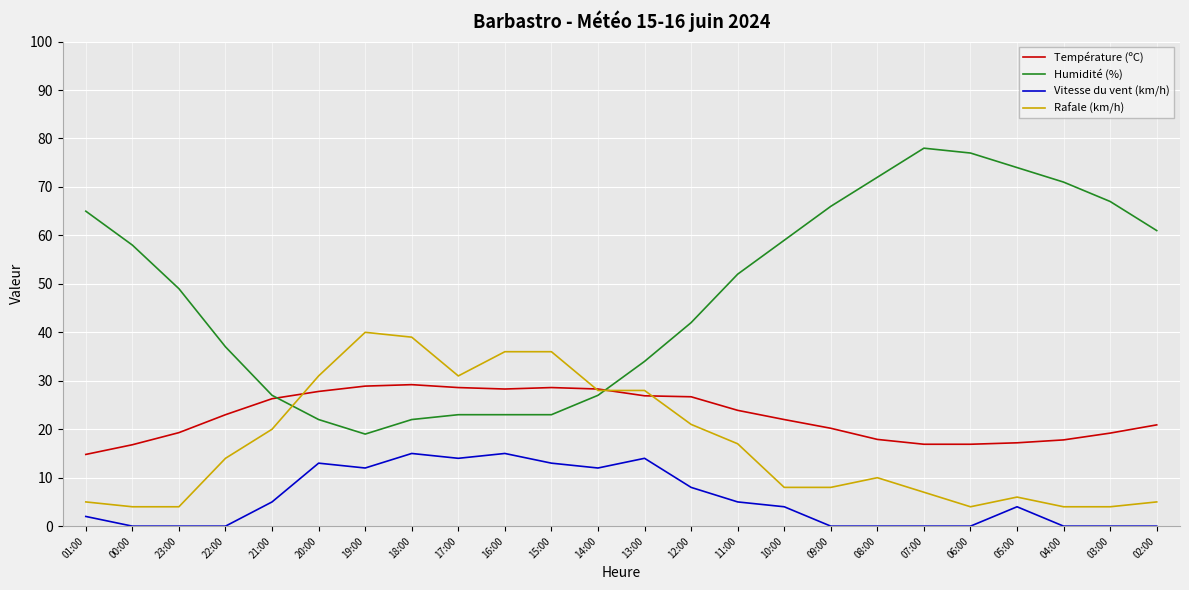

True or false: Rafale (km/h) has a value of 4.8 at 10:00.

False